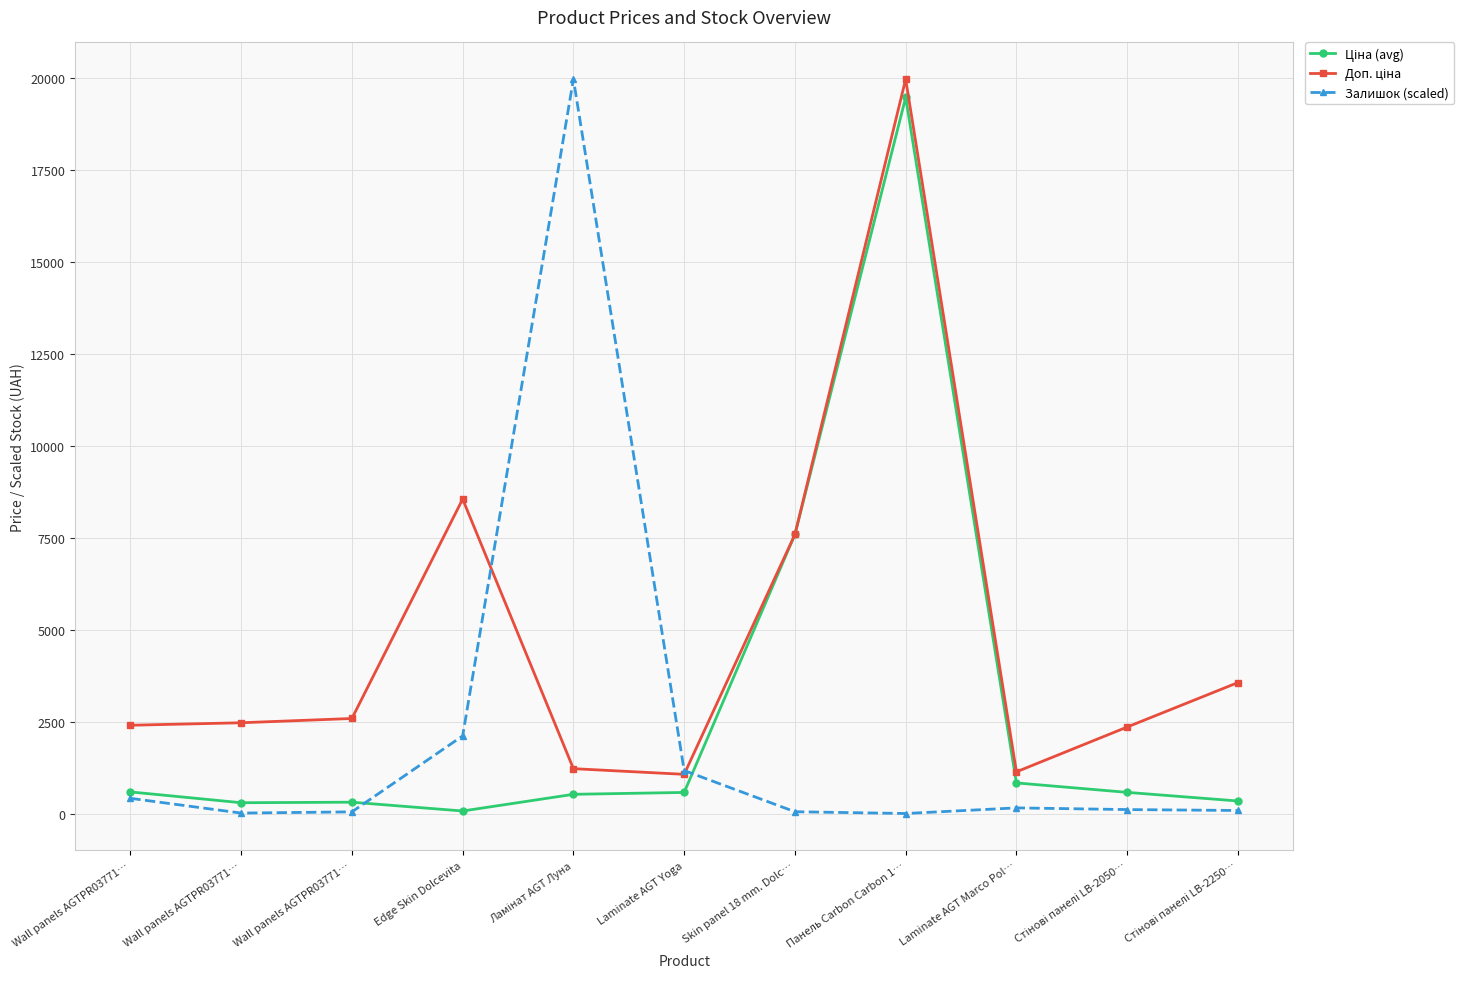

What is the total value across all series at Skin panel 18 mm. Dolc…?

15258.8